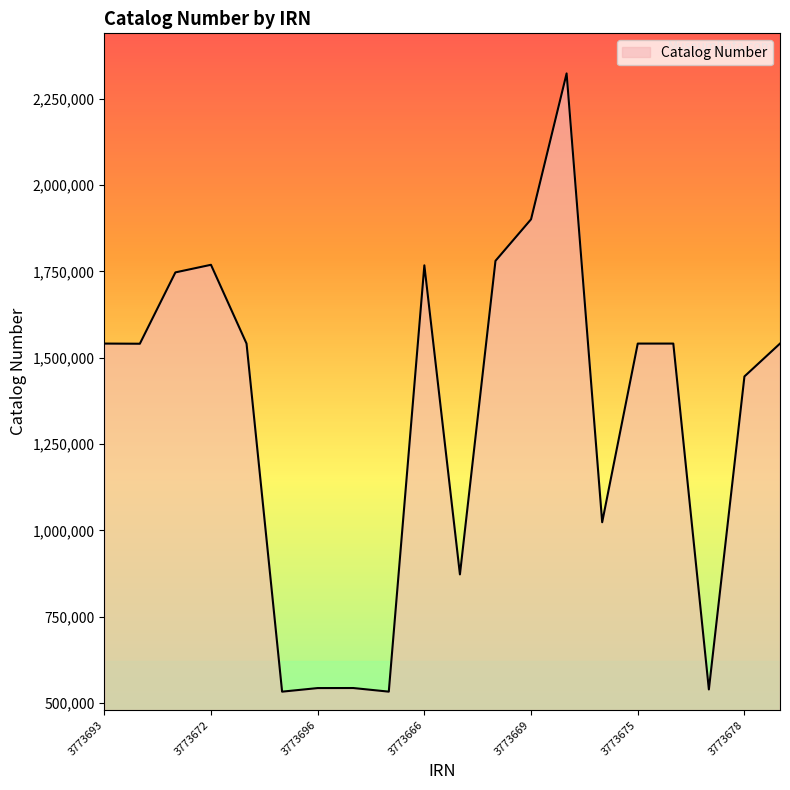

What is the greatest value displayed?

2323043